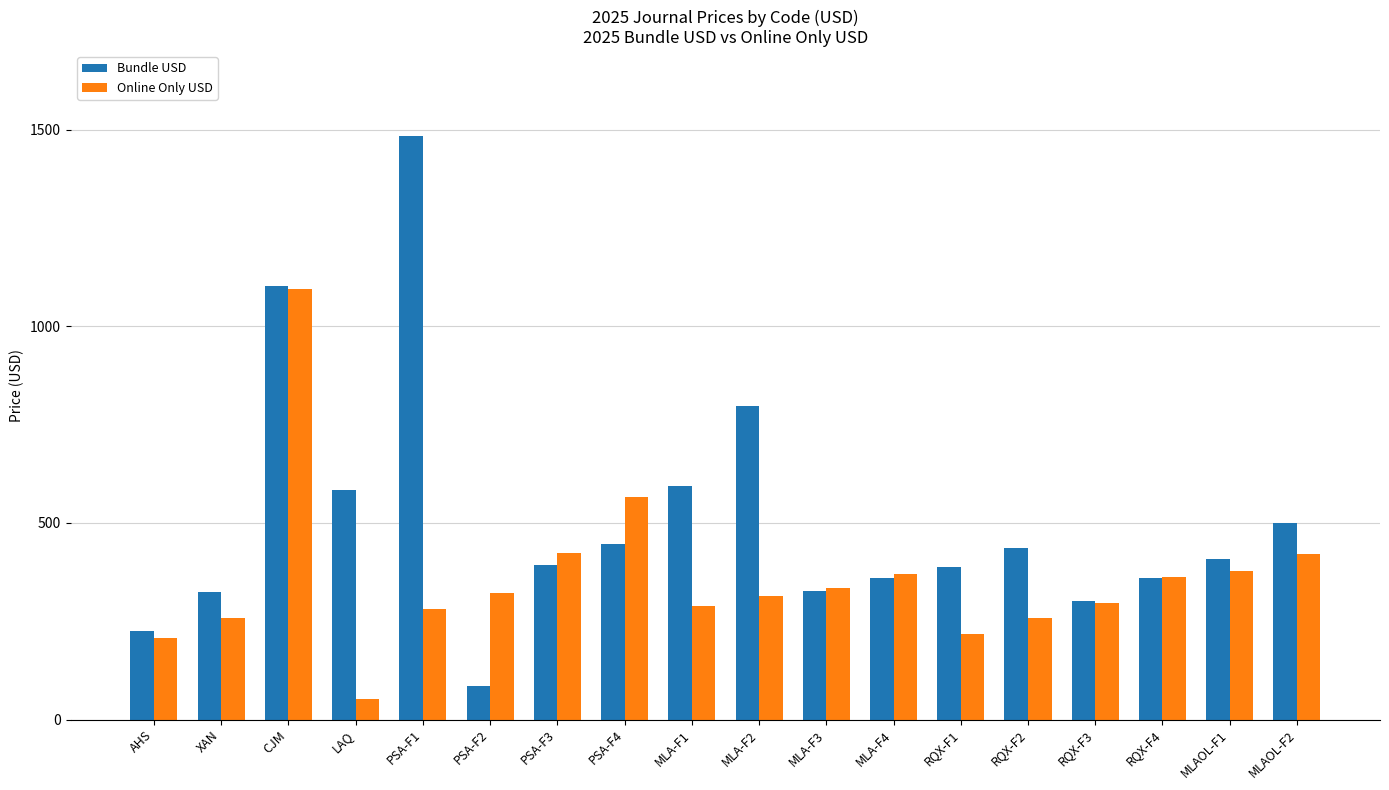

At which category is the sum across all series the highest?

CJM